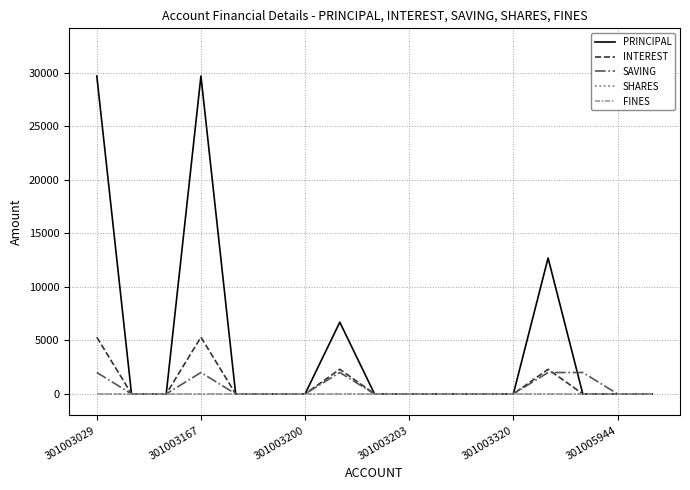

What is the average value of the PRINCIPAL series?

4635